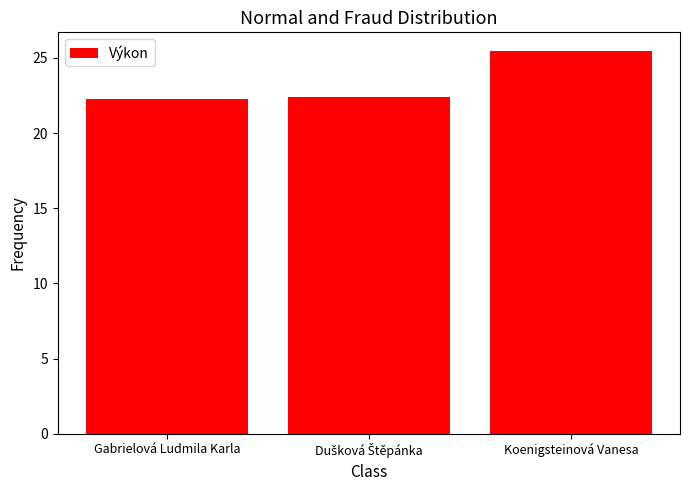

What is the difference between the maximum and minimum values?

3.1